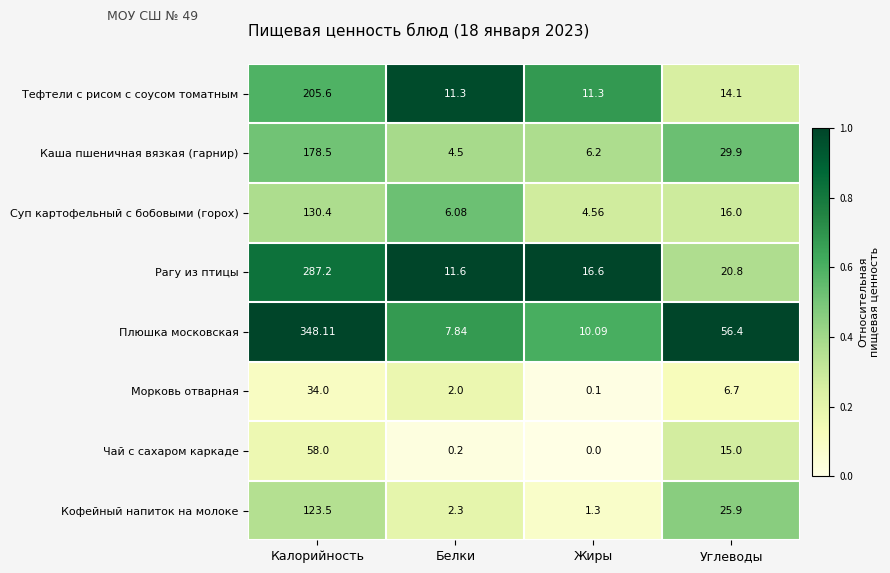

Where is Рагу из птицы nearest to the value 149?

Углеводы